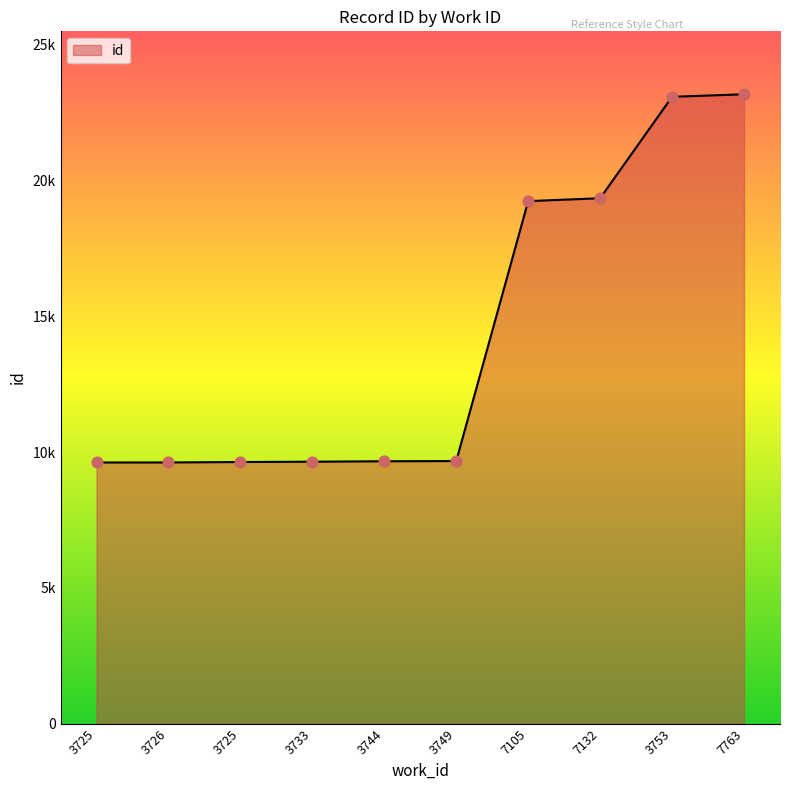

What is the change in value from 3725 to 7763?

+13546